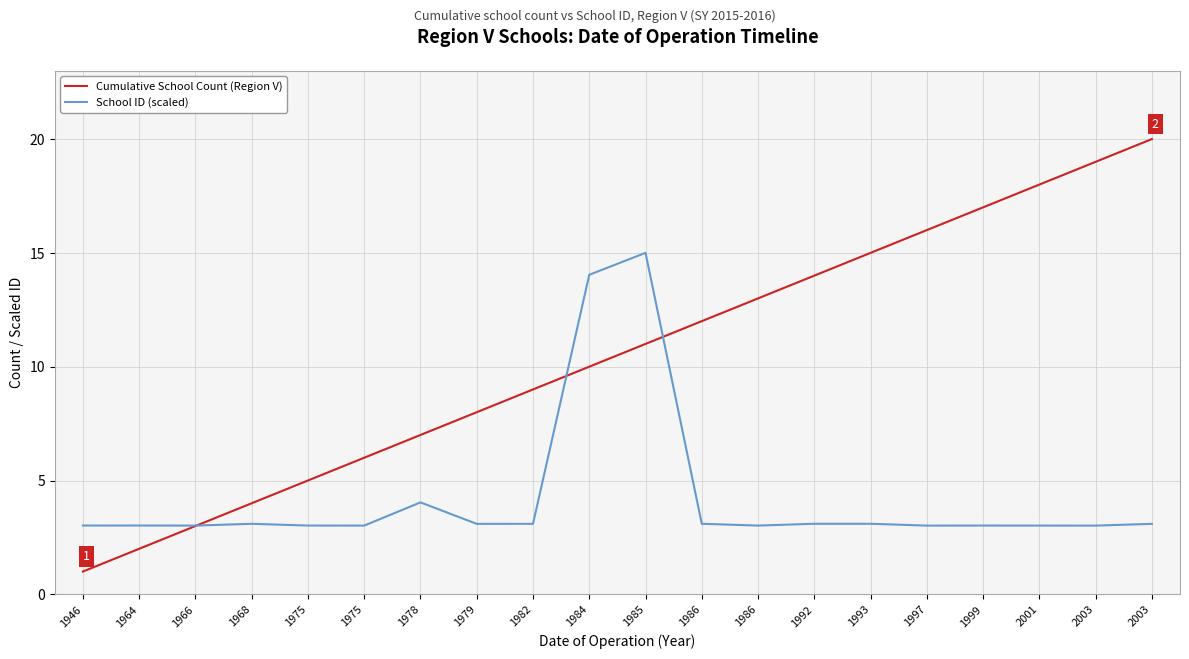

Read the School ID (scaled) value at 1999.

3.0